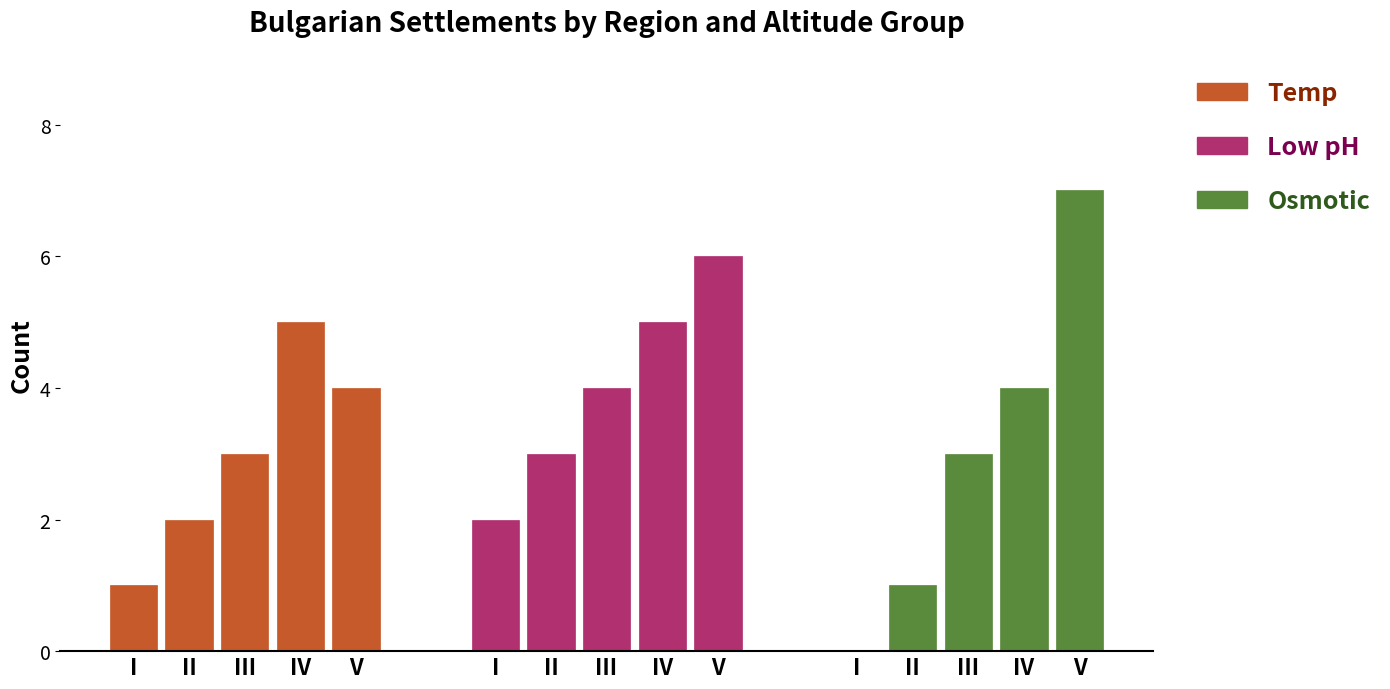

What is the difference between the second highest and second lowest values in the Temp series?

2